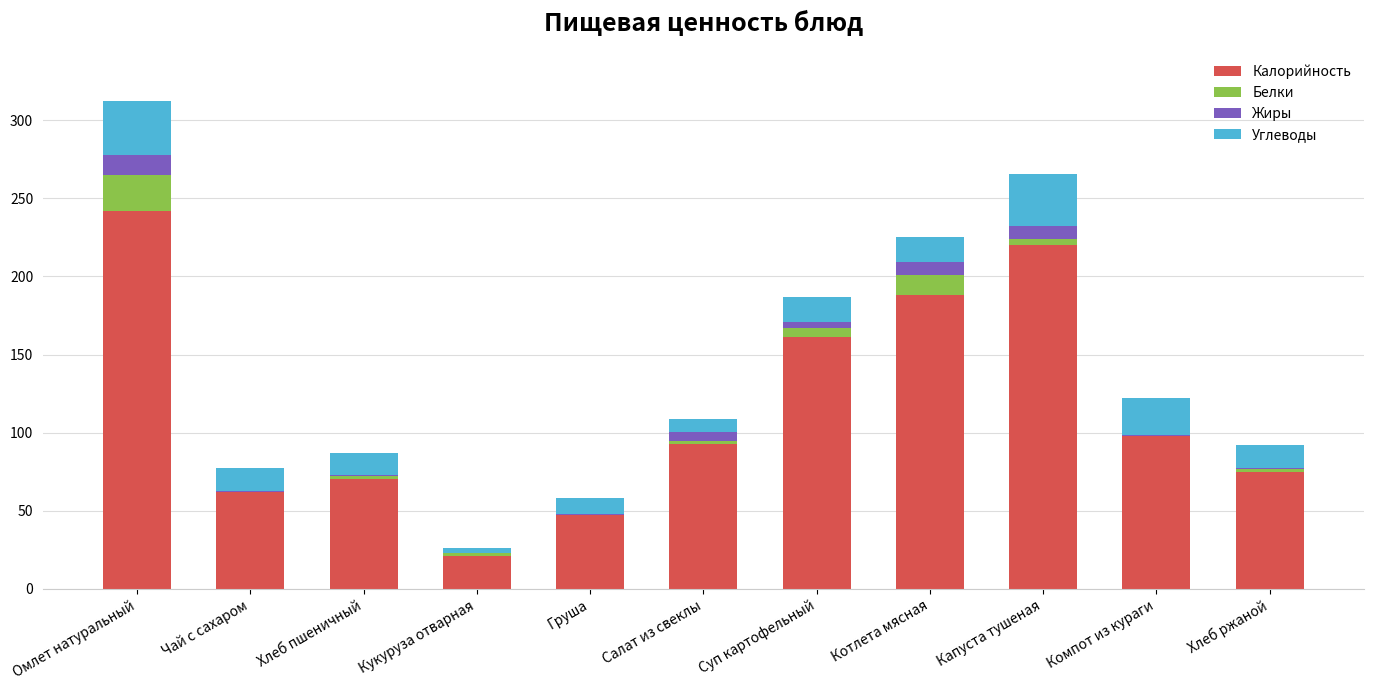

The value of Калорийность at Омлет натуральный is 242.0. True or false?

True